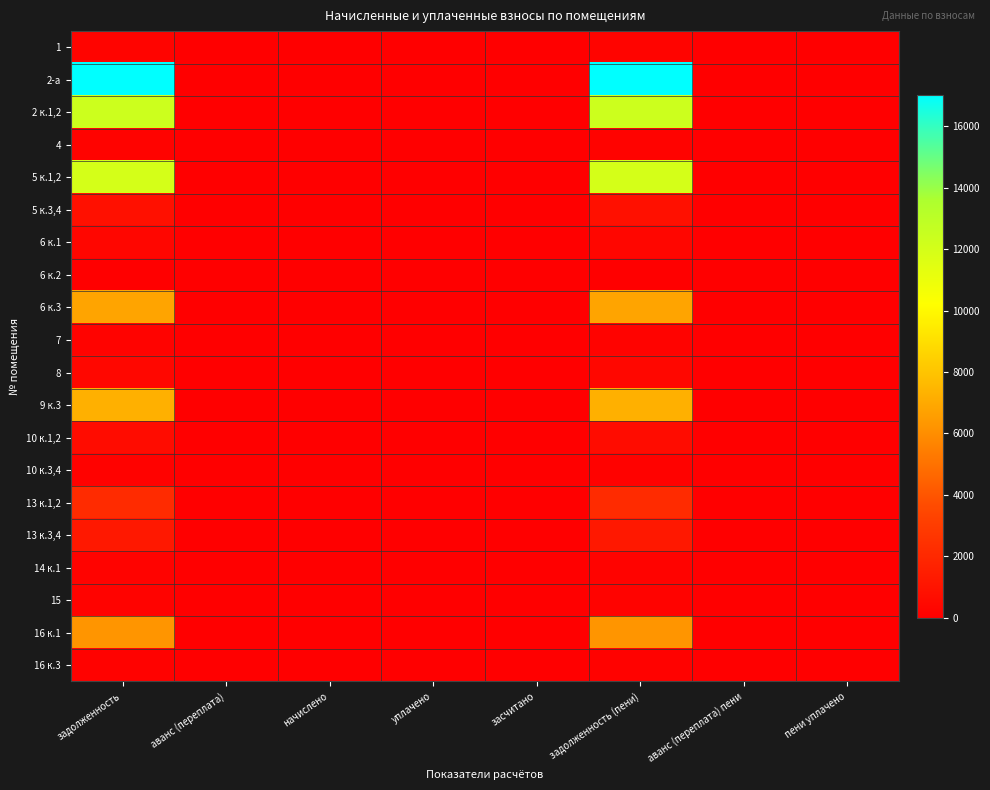

At how many categories does at least one series exceed 16596?

2